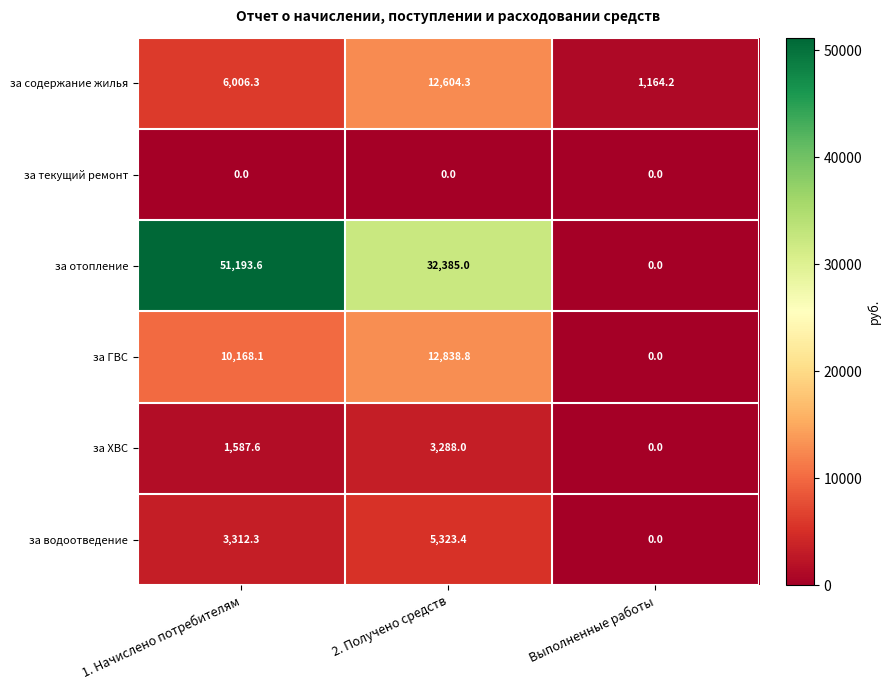

List the series in order of their peak value, lowest first.

за текущий ремонт, за ХВС, за водоотведение, за содержание жилья, за ГВС, за отопление